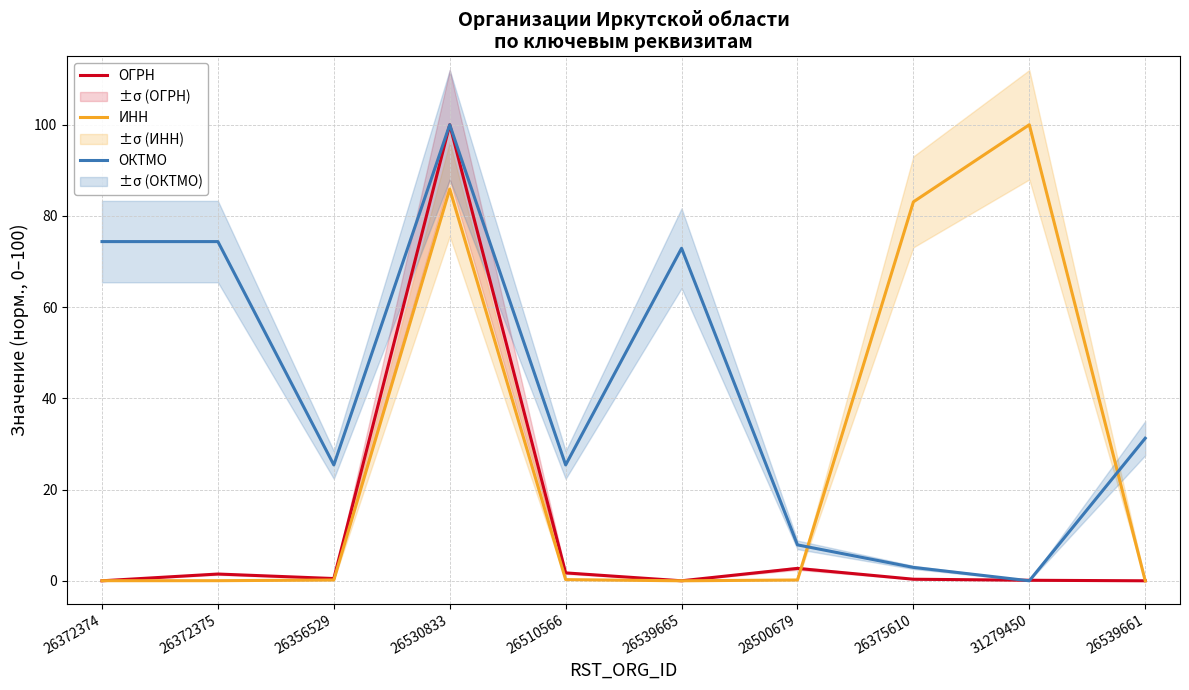

The ИНН series shows 0.2 at 26356529. True or false?

False